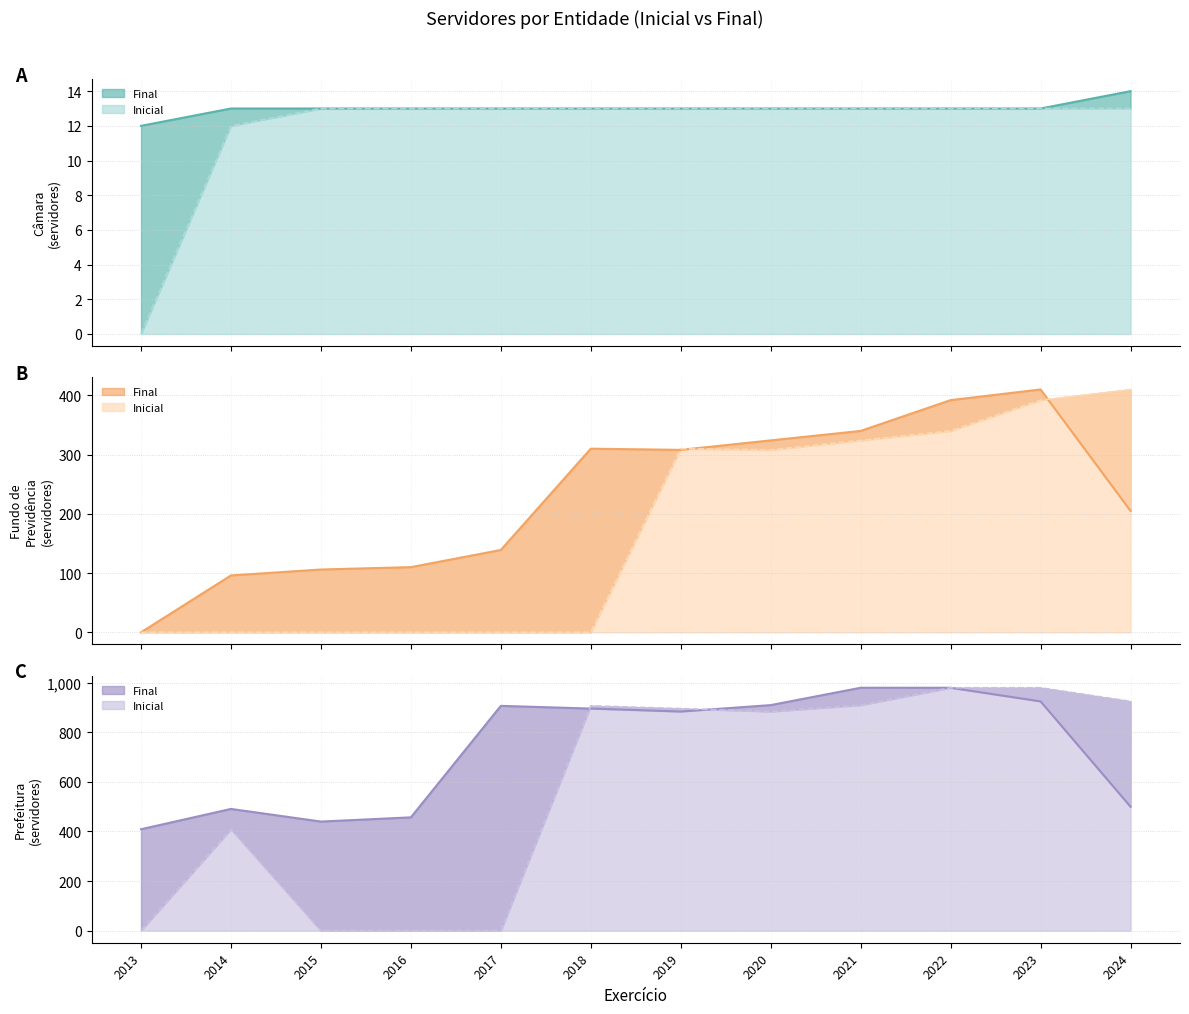

Between 2016 and 2014, which is larger?

2016